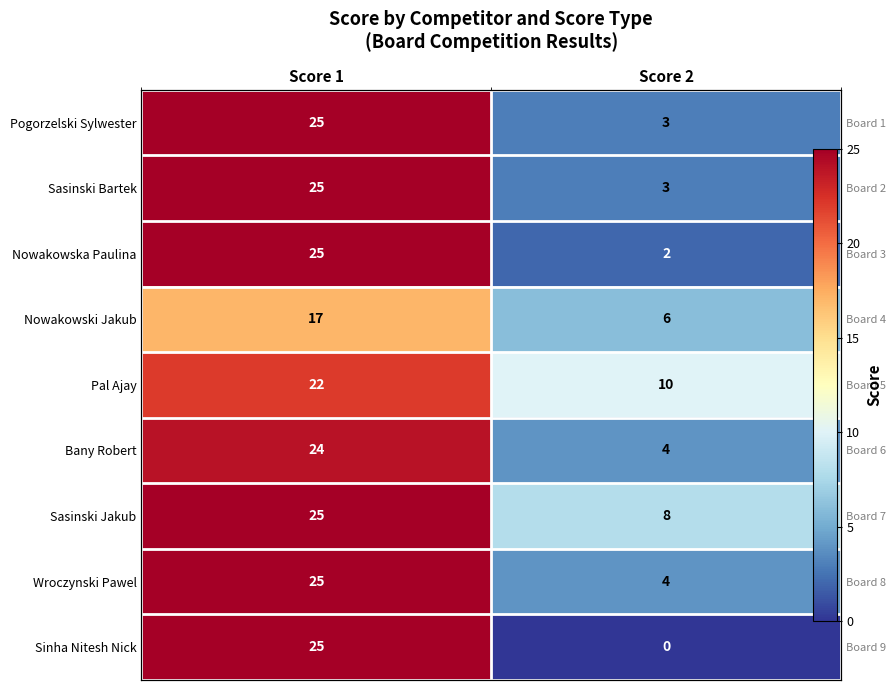

Which label corresponds to the smallest value in the chart?

Score 2